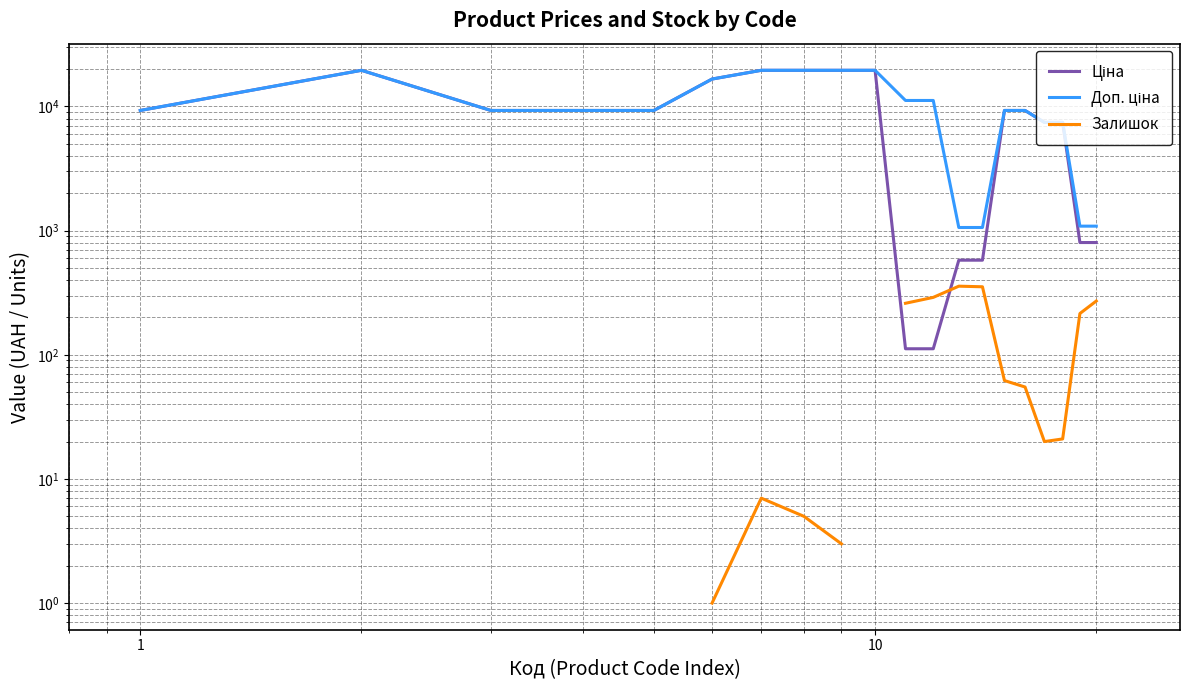

True or false: Доп. ціна and Залишок intersect in this chart.

False